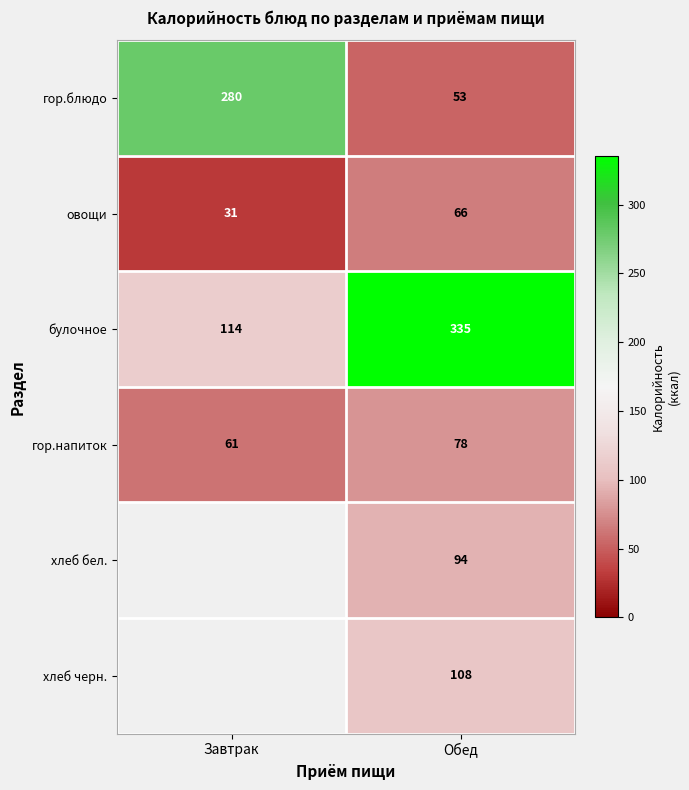

The value of хлеб черн. at Обед is 51. True or false?

False